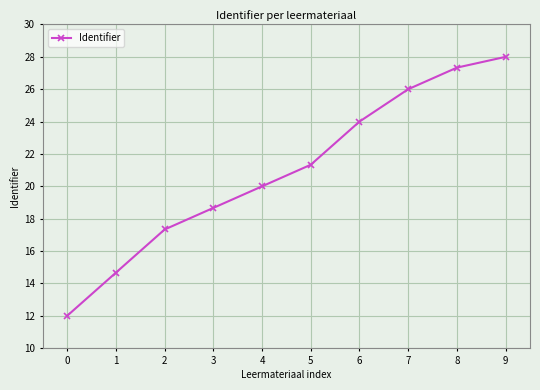

What is the value of the 4th point from the left?

18.7